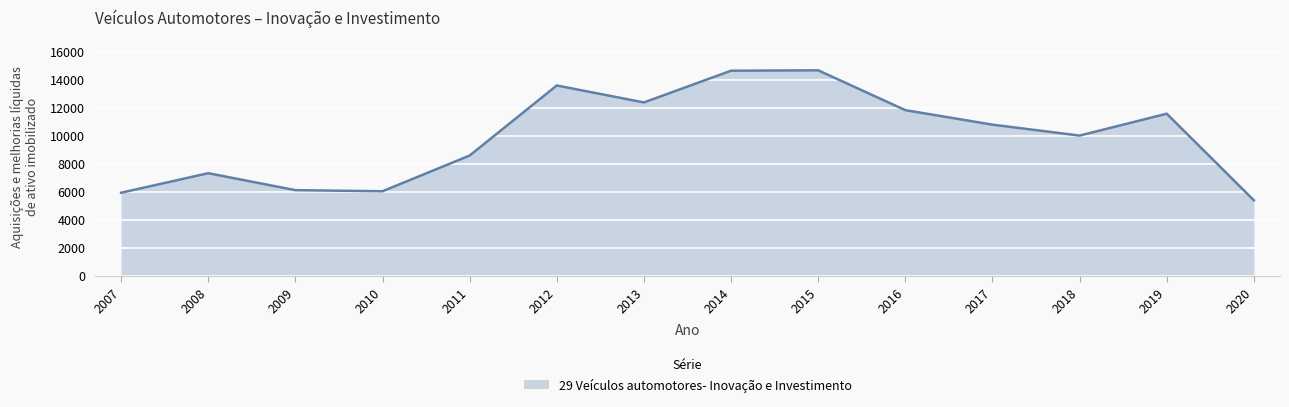

What is the minimum value shown in the chart?

5396.8